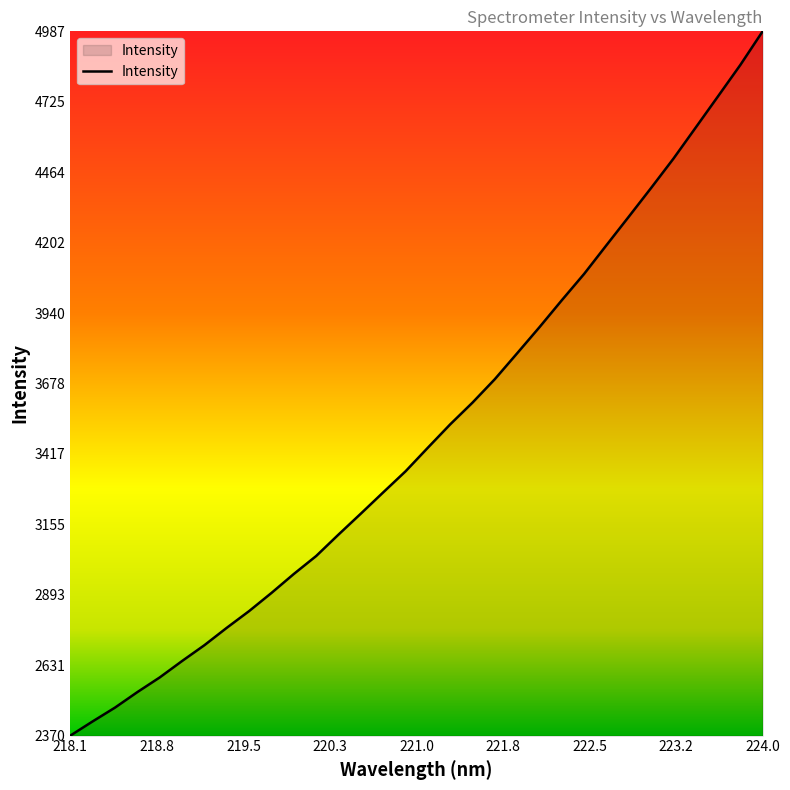

What is the difference between the maximum and minimum values?

2617.5